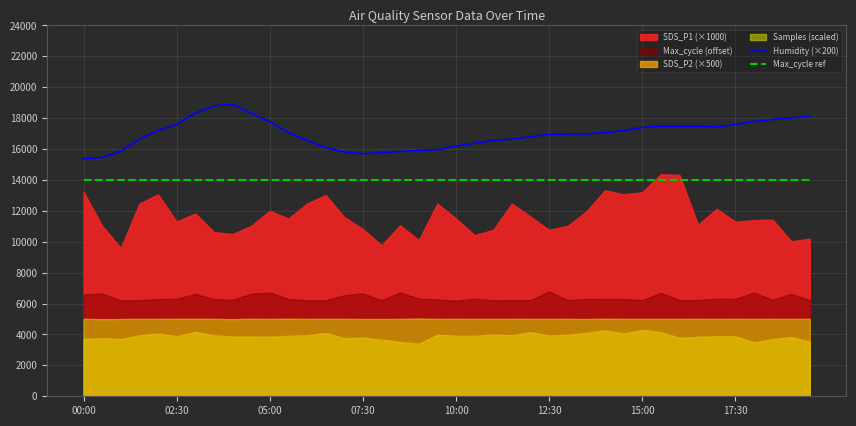

What is the highest value of the Max_cycle ref series?

14000.0